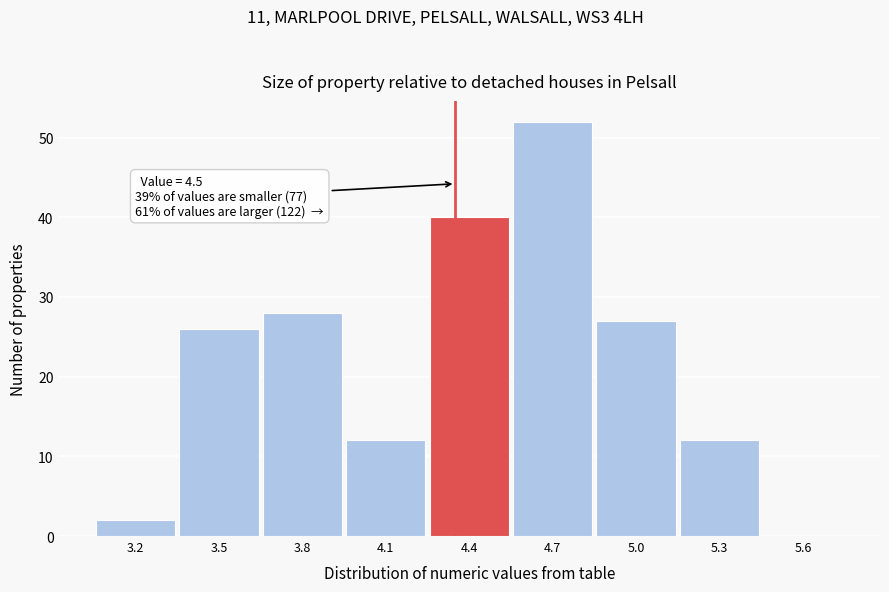

Reading left to right, list all the values displayed in this chart.

3.2=2	3.5=26	3.8=28	4.1=12	4.4=40	4.7=52	5.0=27	5.3=12	5.6=0